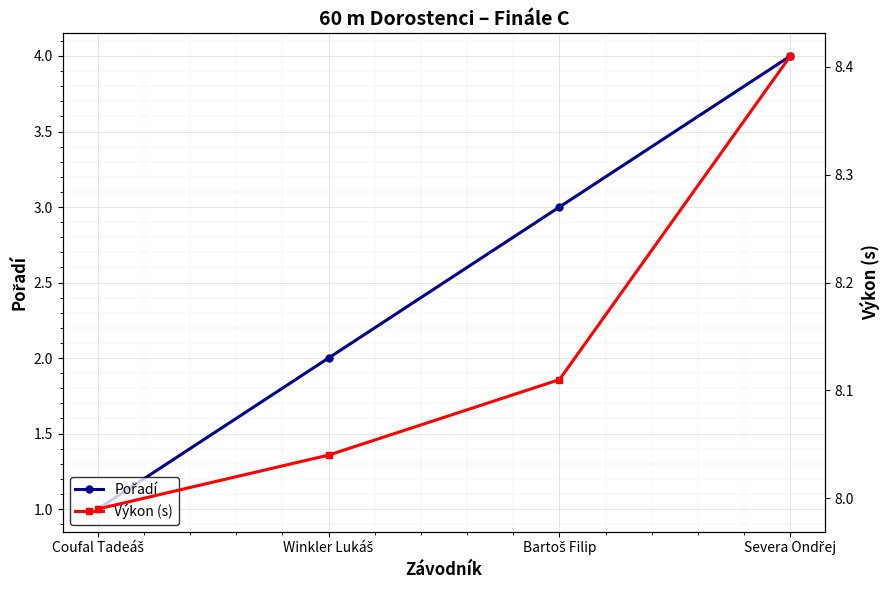

List the series in order of their overall mean, highest first.

Výkon (s), Pořadí